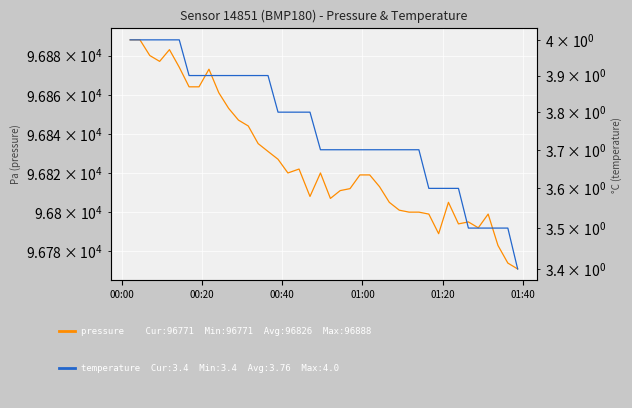

Which category has the highest value in the pressure series?

00:00